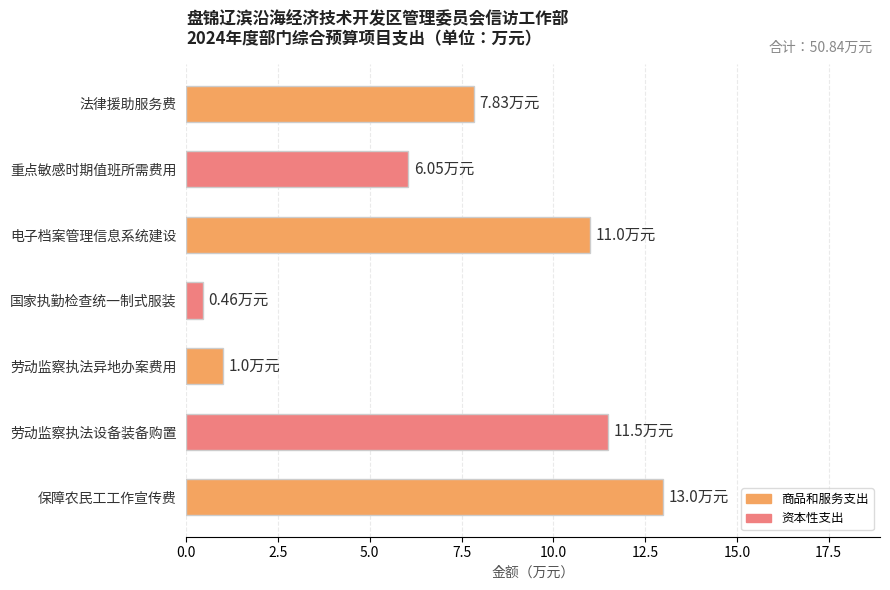

List the labels in order of value, largest first.

保障农民工工作宣传费, 劳动监察执法设备装备购置, 电子档案管理信息系统建设, 法律援助服务费, 重点敏感时期值班所需费用, 劳动监察执法异地办案费用, 国家执勤检查统一制式服装